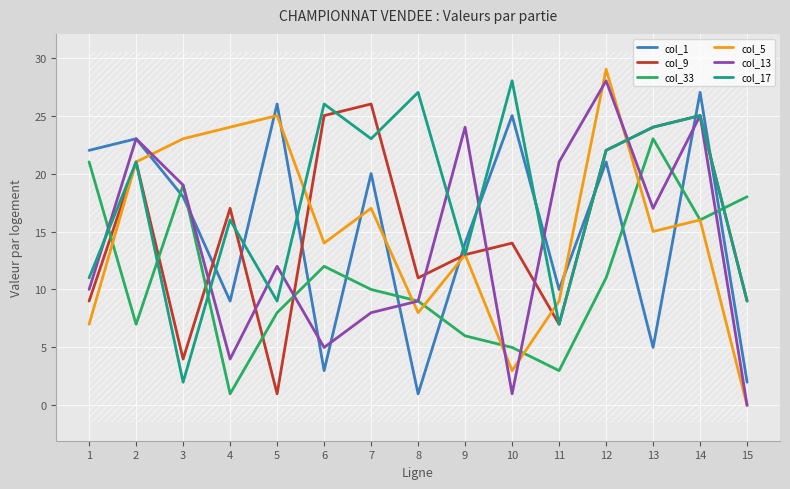

What are all the series names shown in the legend?

col_1, col_9, col_33, col_5, col_13, col_17